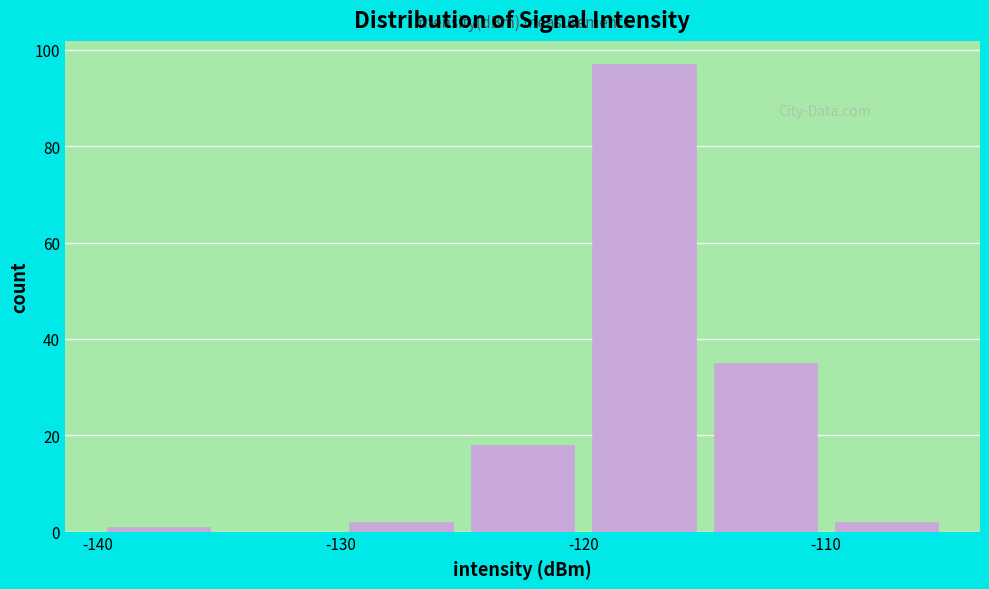

Reading left to right, list every bar in this chart as the range it spans on the x-axis followed by its height. The values are not printed on the chart, so give them approximately, as read against the axis.

-140 to -135: under 2
-135 to -130: 0
-130 to -125: 2
-125 to -120: 18
-120 to -115: 98
-115 to -110: 36
-110 to -105: 2